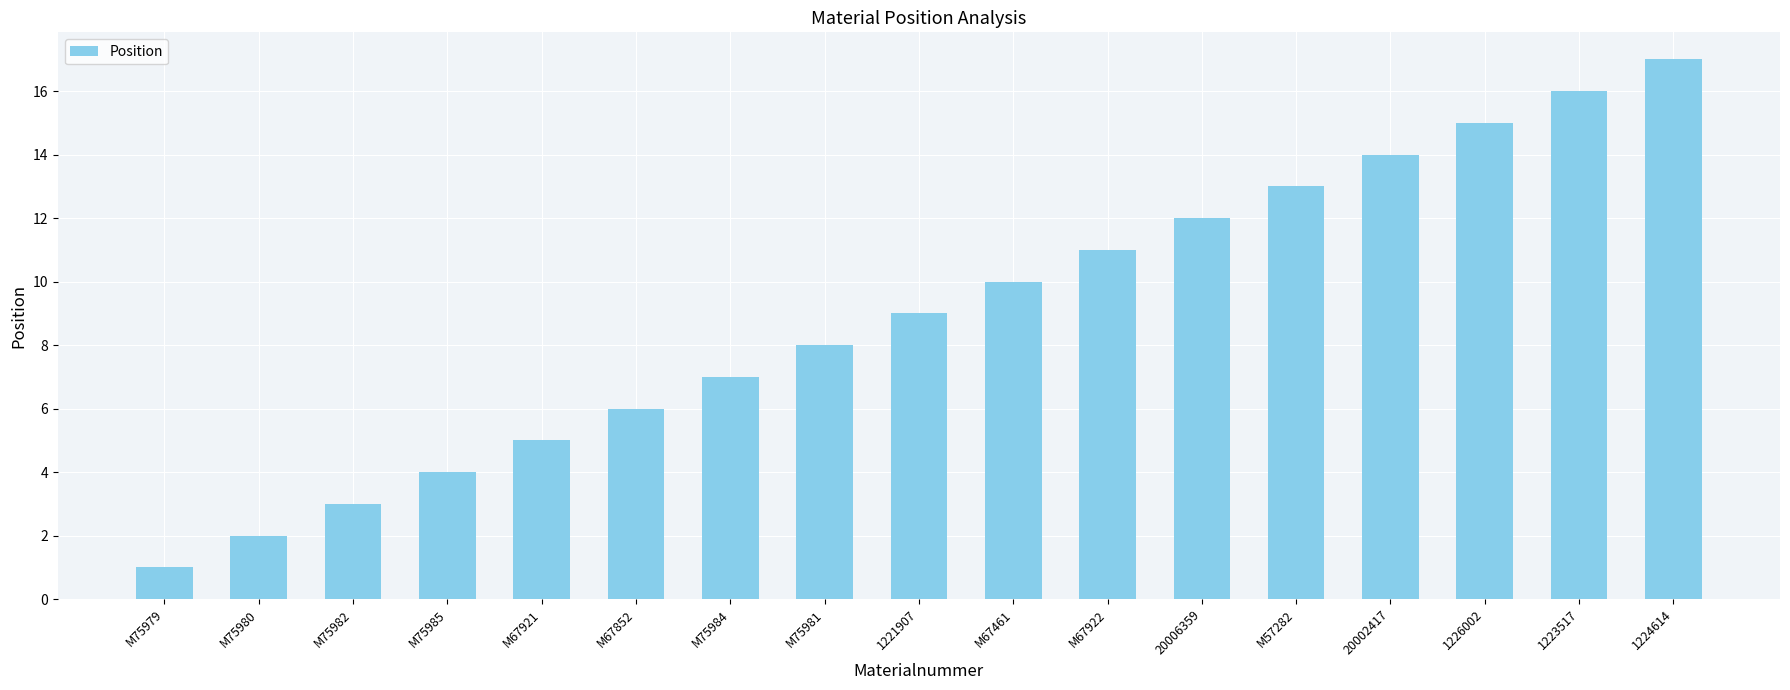

Reading left to right, transcribe all the data shown in this chart.

1	2	3	4	5	6	7	8	9	10	11	12	13	14	15	16	17